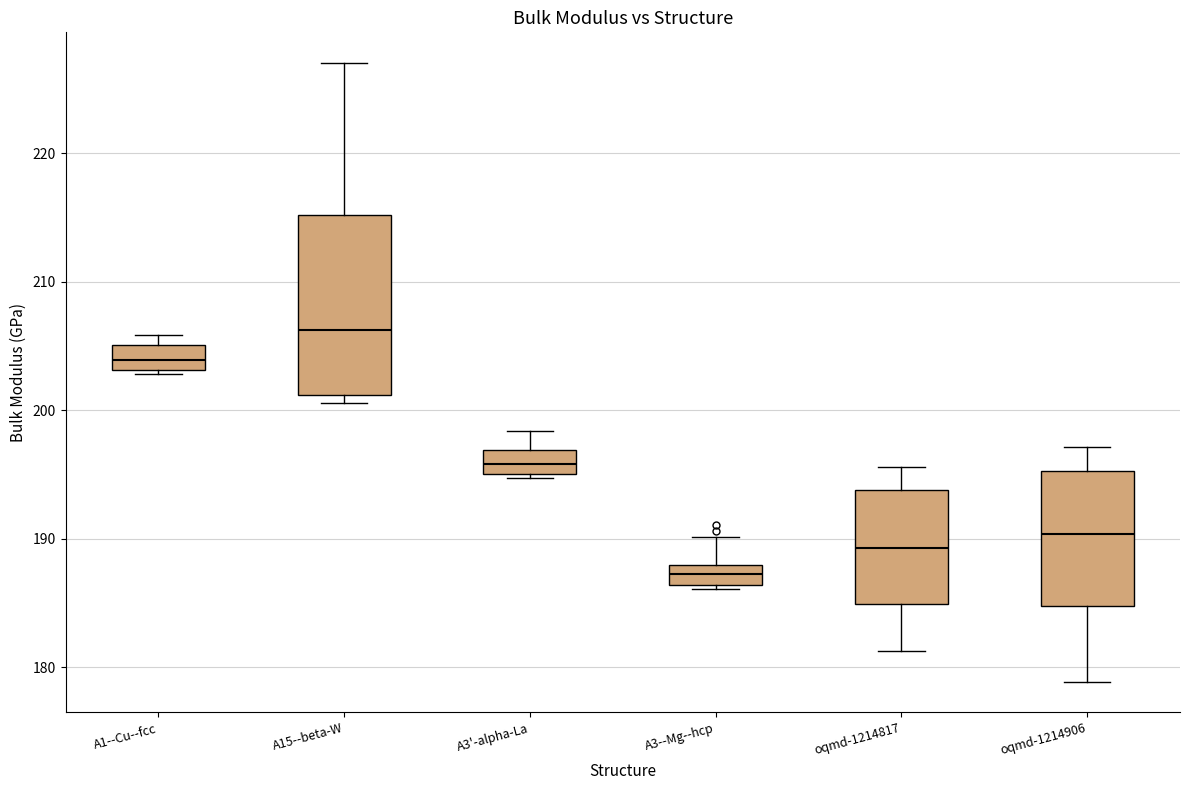

Comparing the boxes themselves (not the whiskers), which one is the tallest?

A15--beta-W